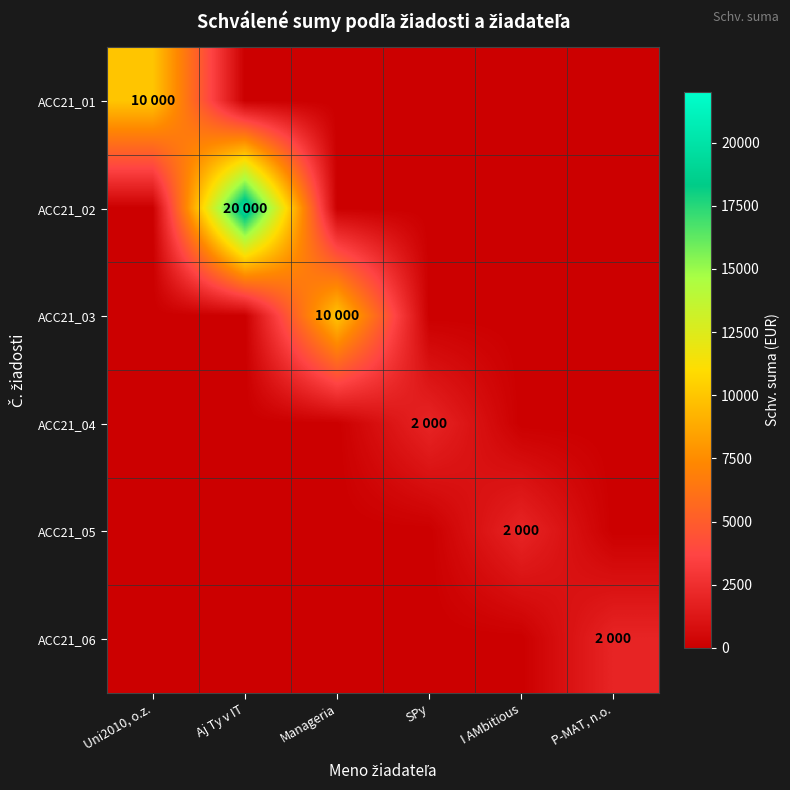

How many categories are shown in the chart?

6